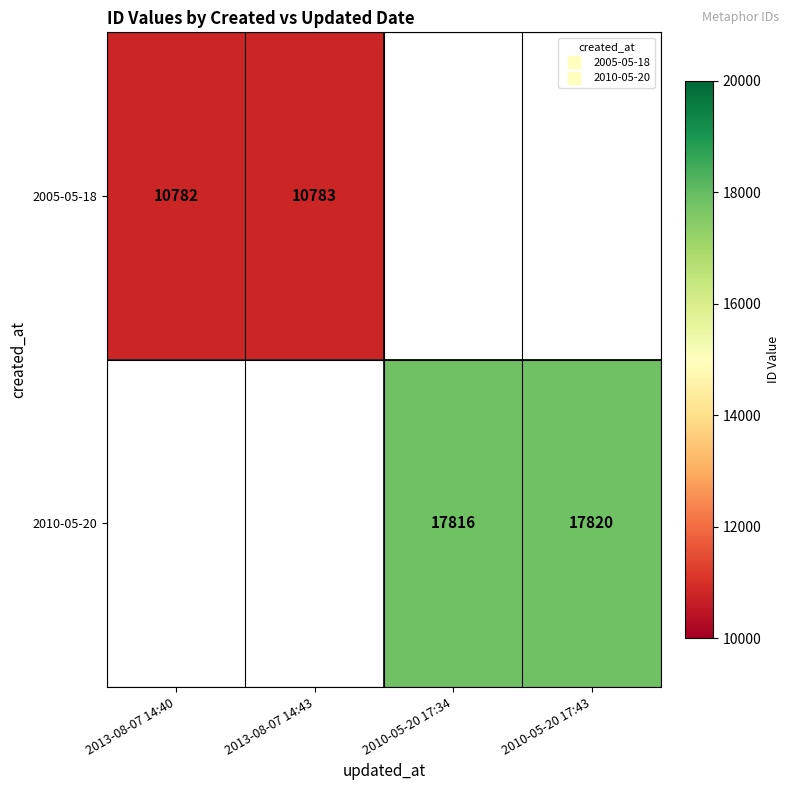

At how many categories does at least one series exceed 14176?

2